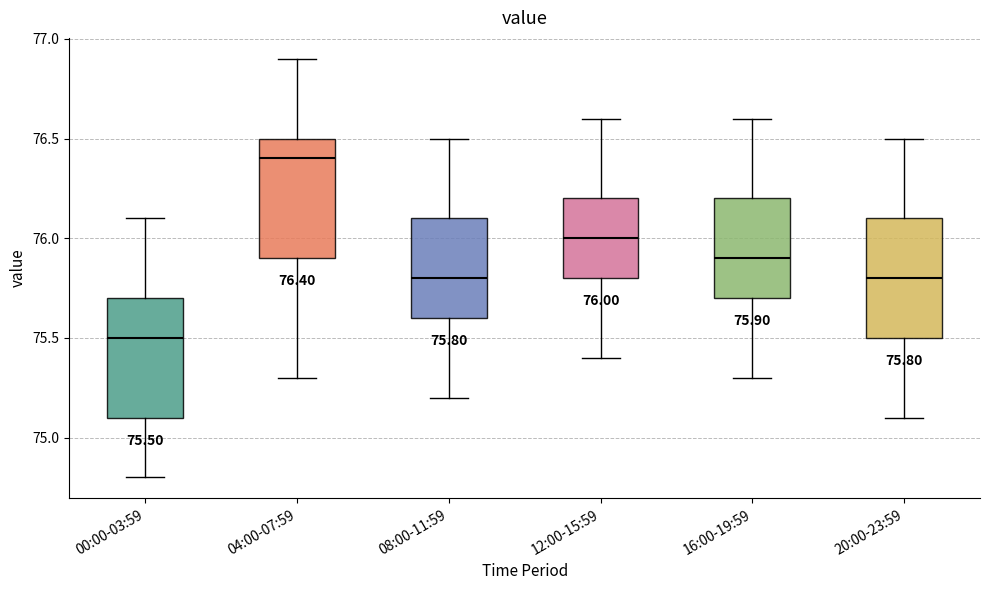

Which box's median line is the lowest?

00:00-03:59